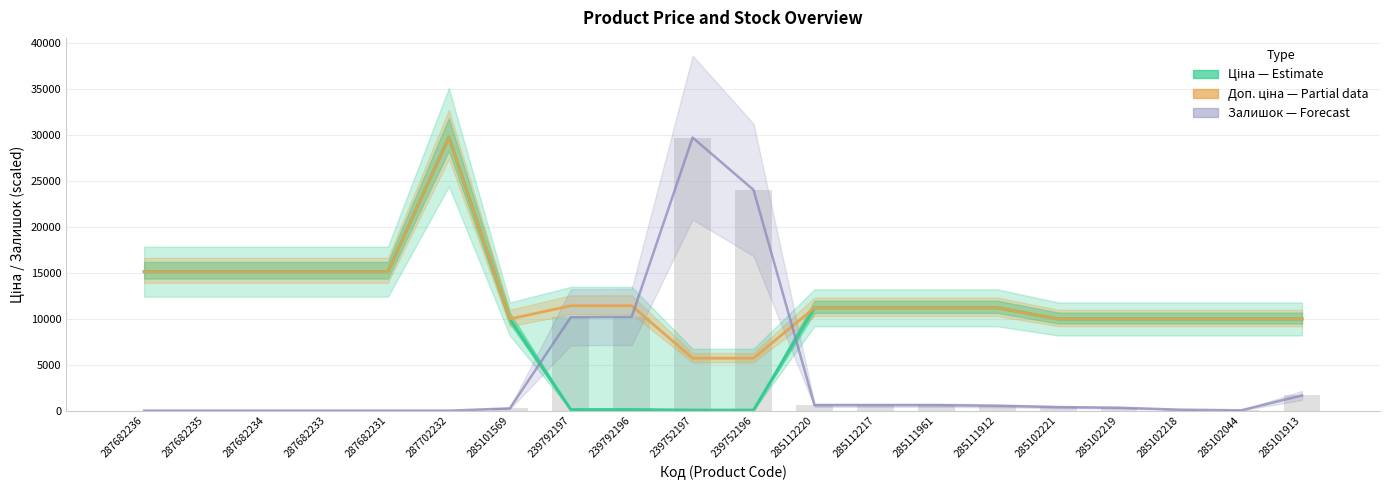

What is the label of the 4th bar from the left?

287682233